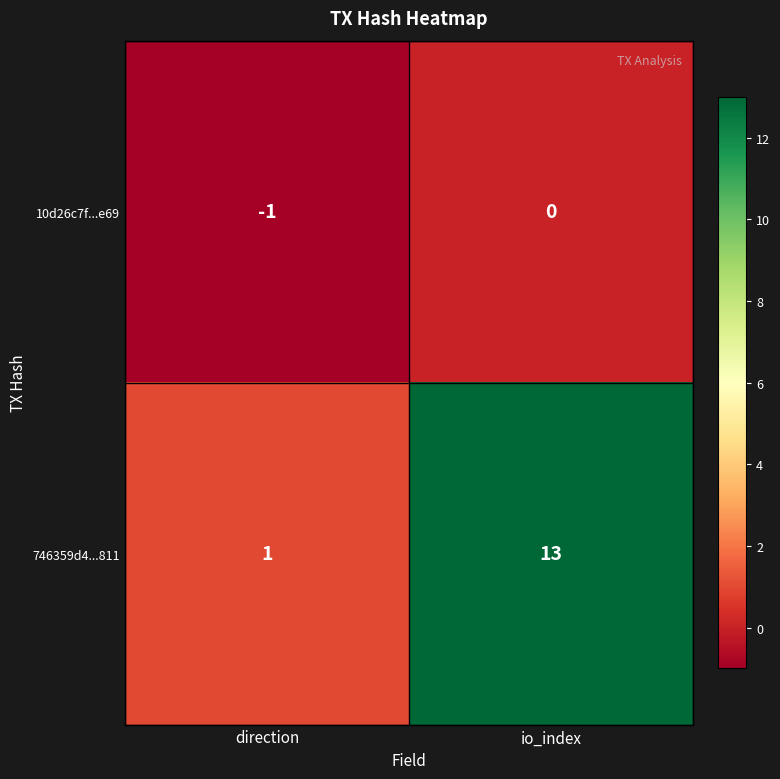

Reading left to right, list all the values displayed in this chart.

10d26c7f...e69: -1	0
746359d4...811: 1	13